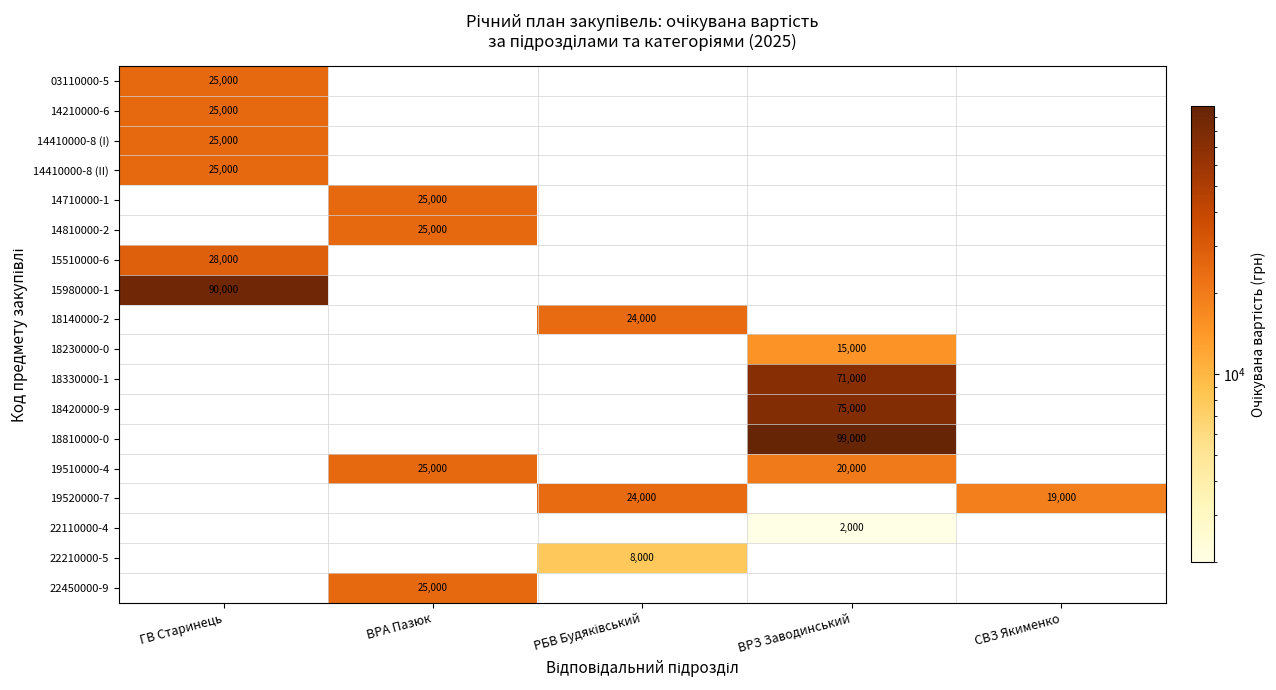

The 14410000-8 (I) series shows 6947 at ГВ Старинець. True or false?

False